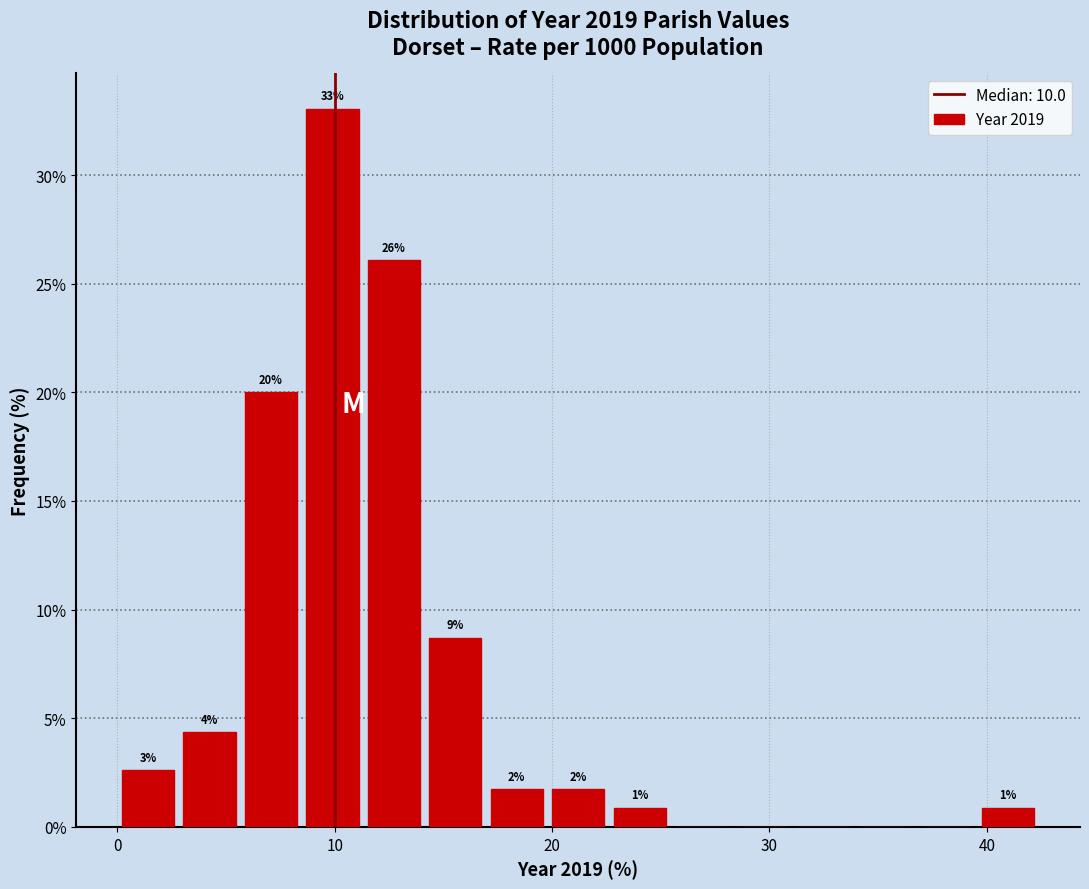

Read against the x-axis, roughly where is the centre of the tallest bar?

10